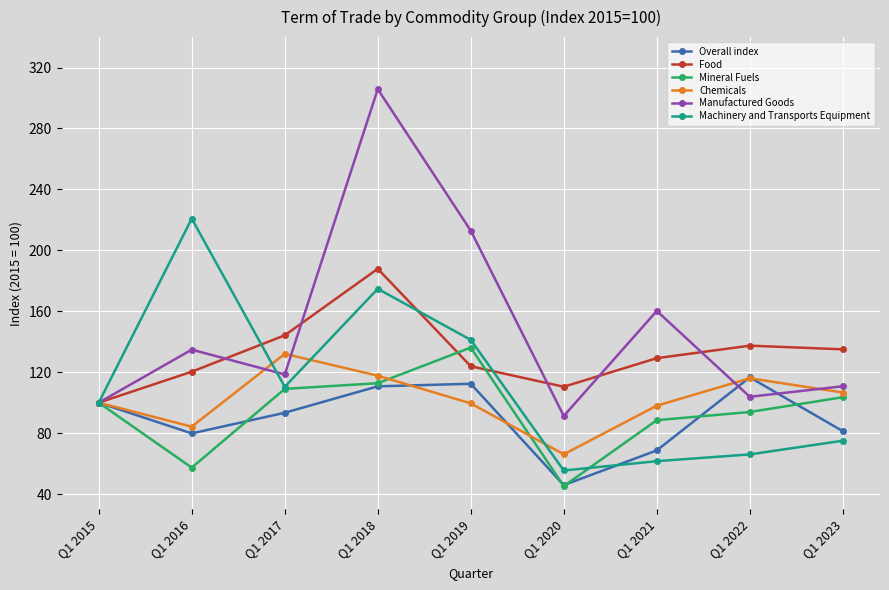

What is the smallest value displayed?

45.2